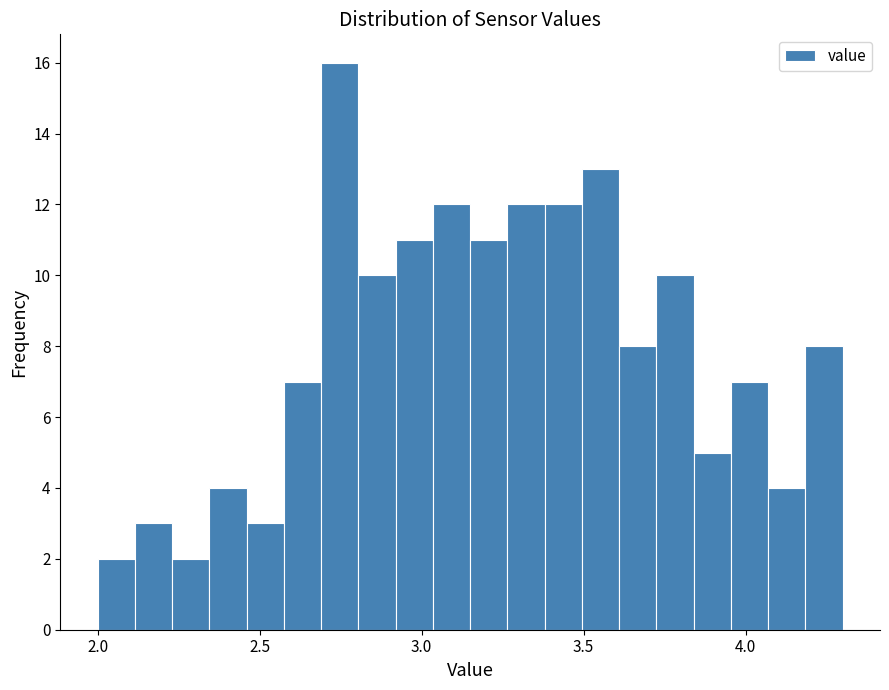

Around what value on the x-axis is the tallest bar? Give the approximate position of its centre, as read against the axis.

2.75